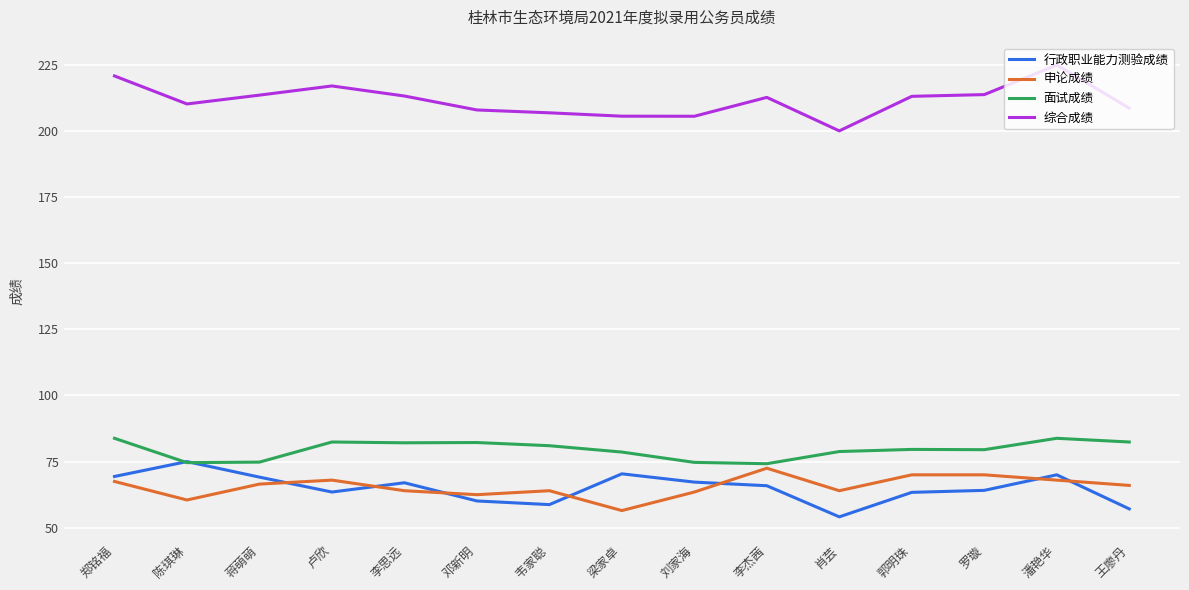

What is the lowest value of the 面试成绩 series?

74.2